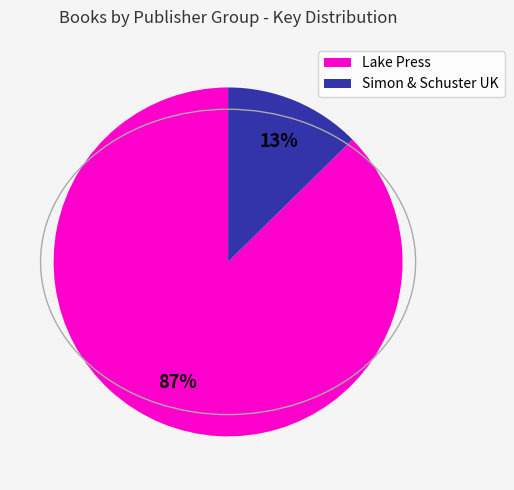

To the nearest percent, what is the average slice percentage?

50%